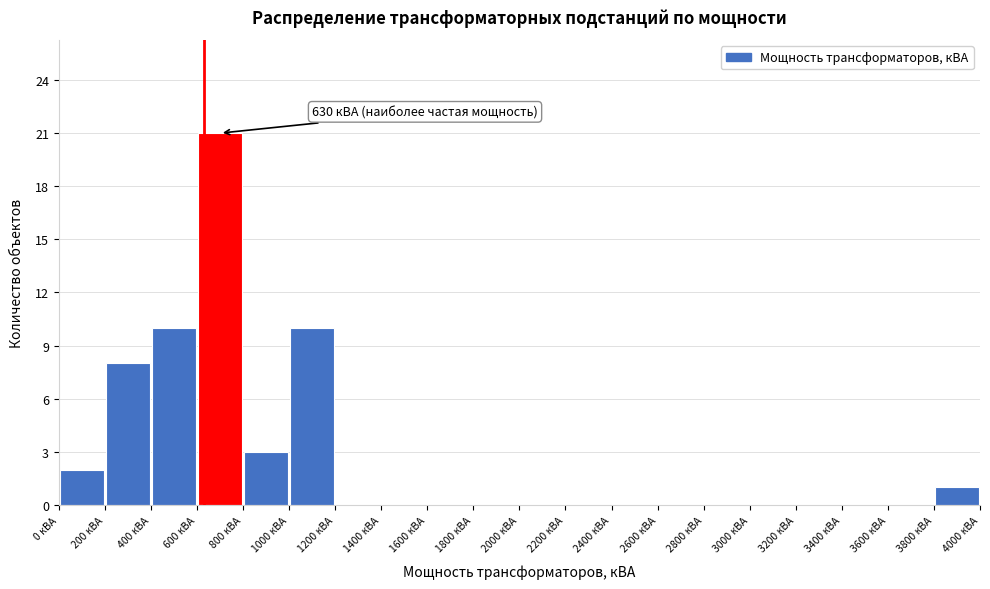

Over which range of the x-axis is the bar tallest?

600 to 800